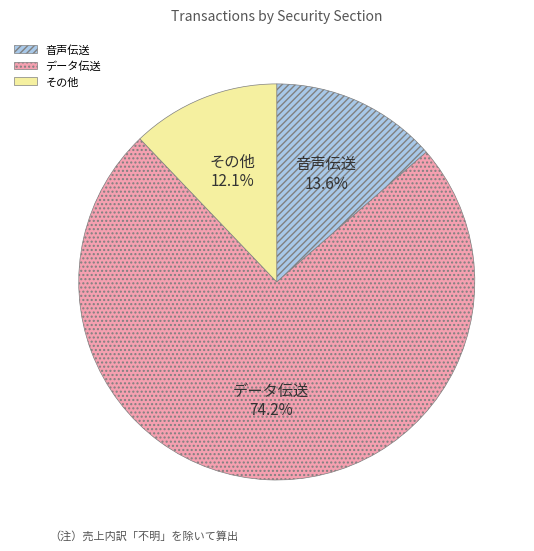

Is there any slice that represents more than half of the pie?

Yes